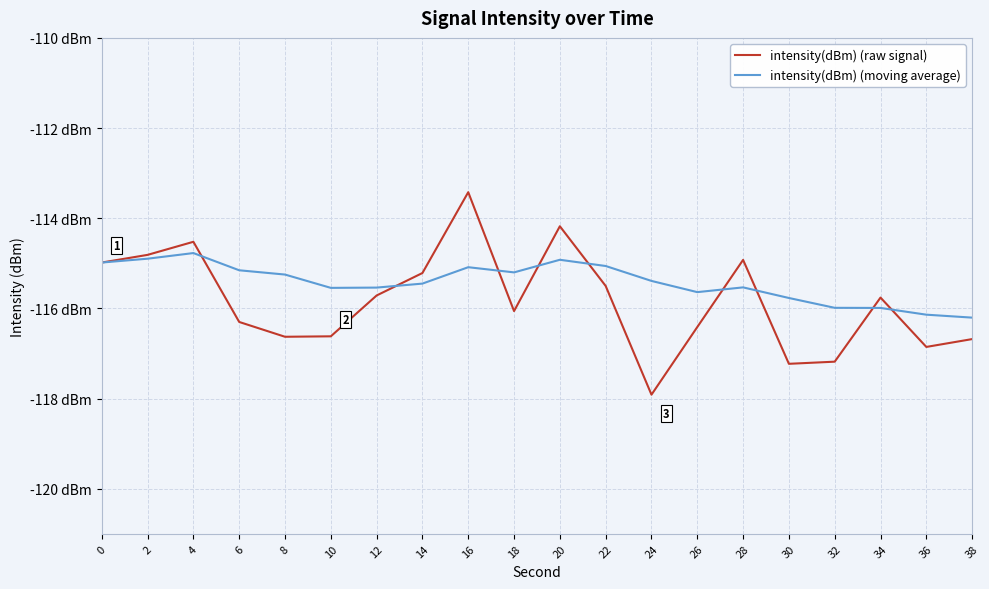

True or false: intensity(dBm) (raw signal) has more than 0 points higher than both neighbors.

True